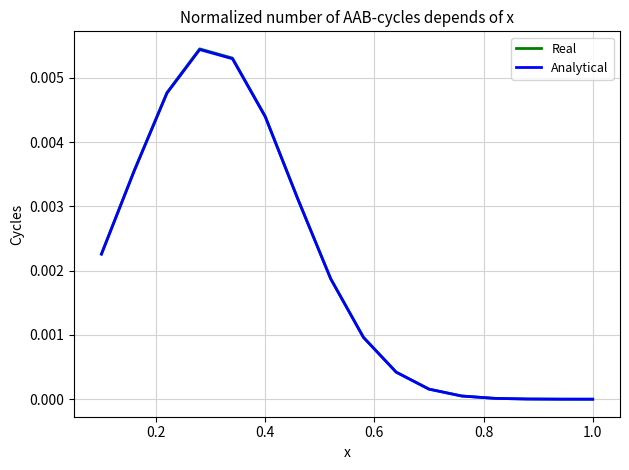

True or false: Analytical and Real intersect in this chart.

False